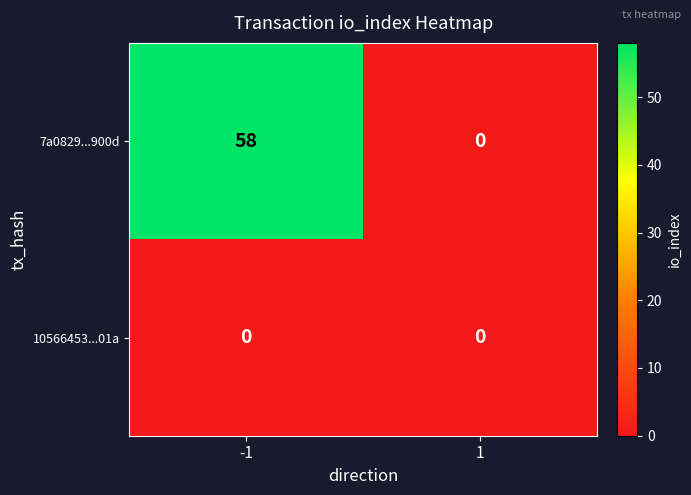

What is the sum of the 7a0829...900d values at 1 and -1?

58